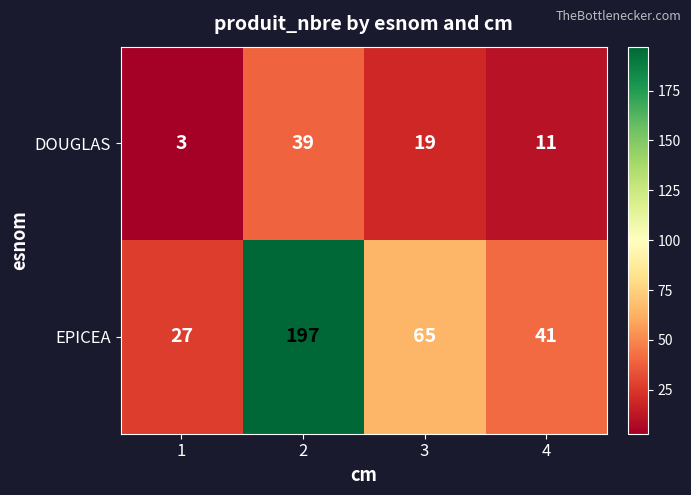

Reading right to left, extract all data points from this chart.

DOUGLAS: 11	19	39	3
EPICEA: 41	65	197	27